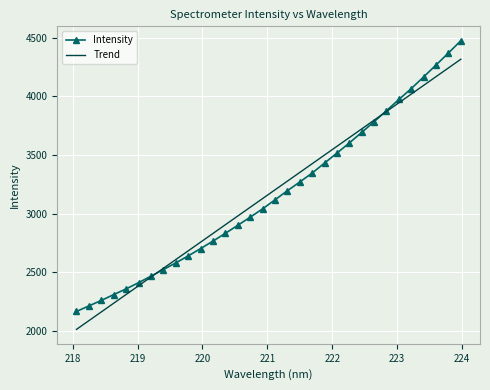

At how many categories does at least one series exceed 3860?

7